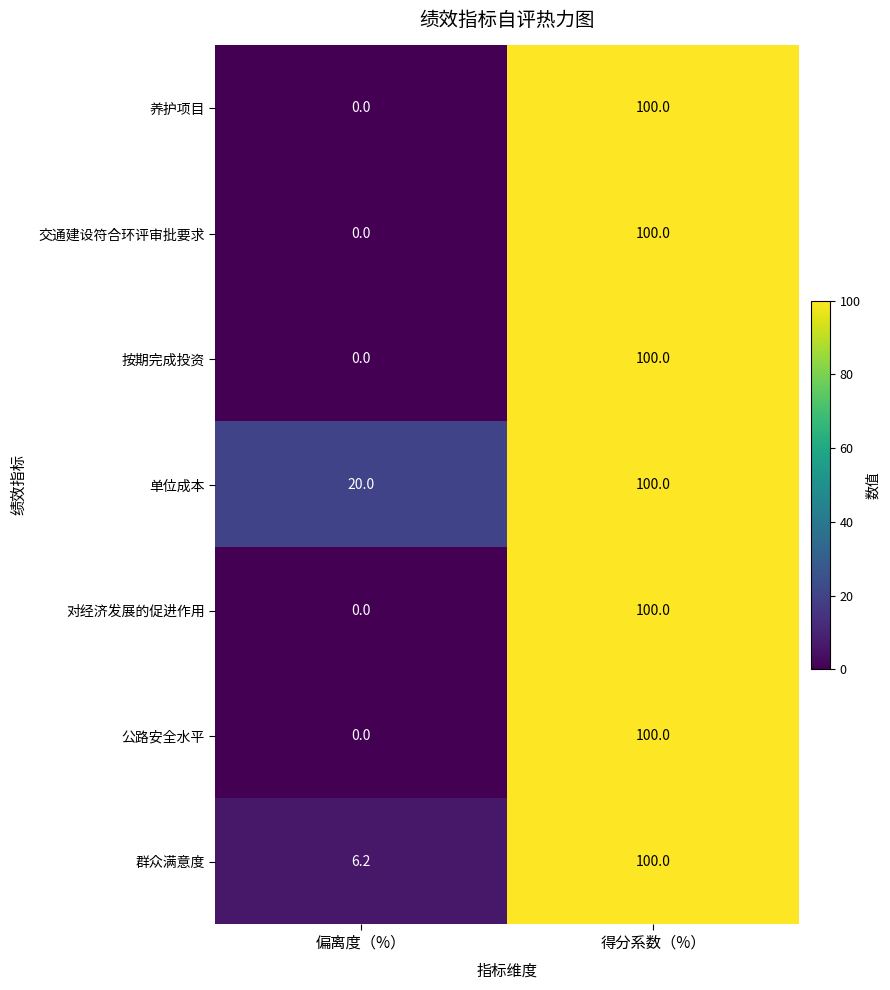

What is the difference between the maximum and minimum values in the 交通建设符合环评审批要求 series?

100.0